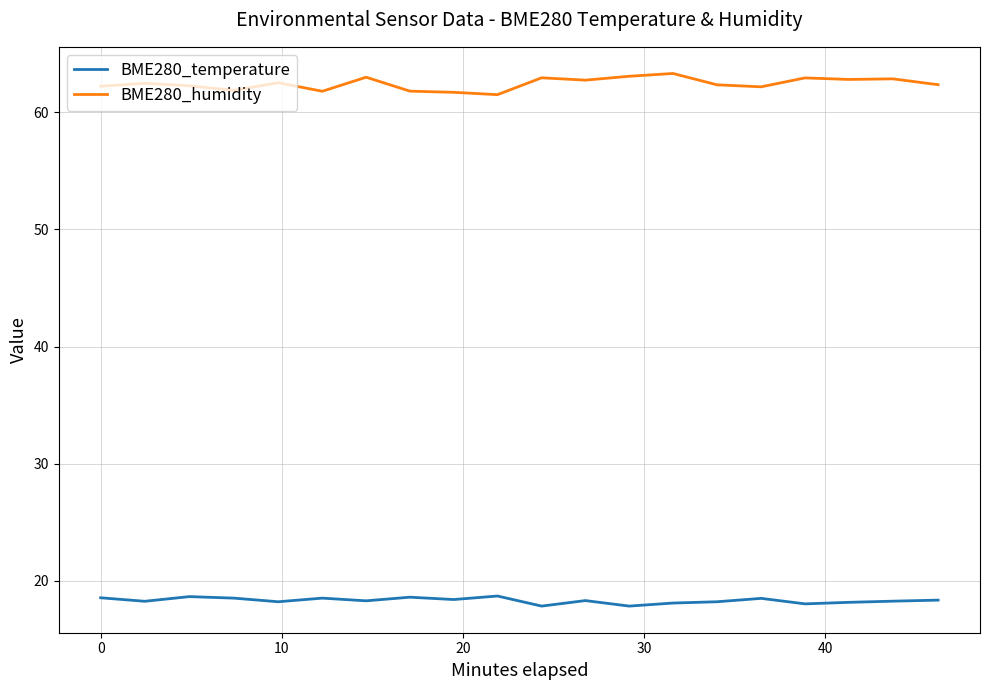

What is the greatest value displayed?

63.3